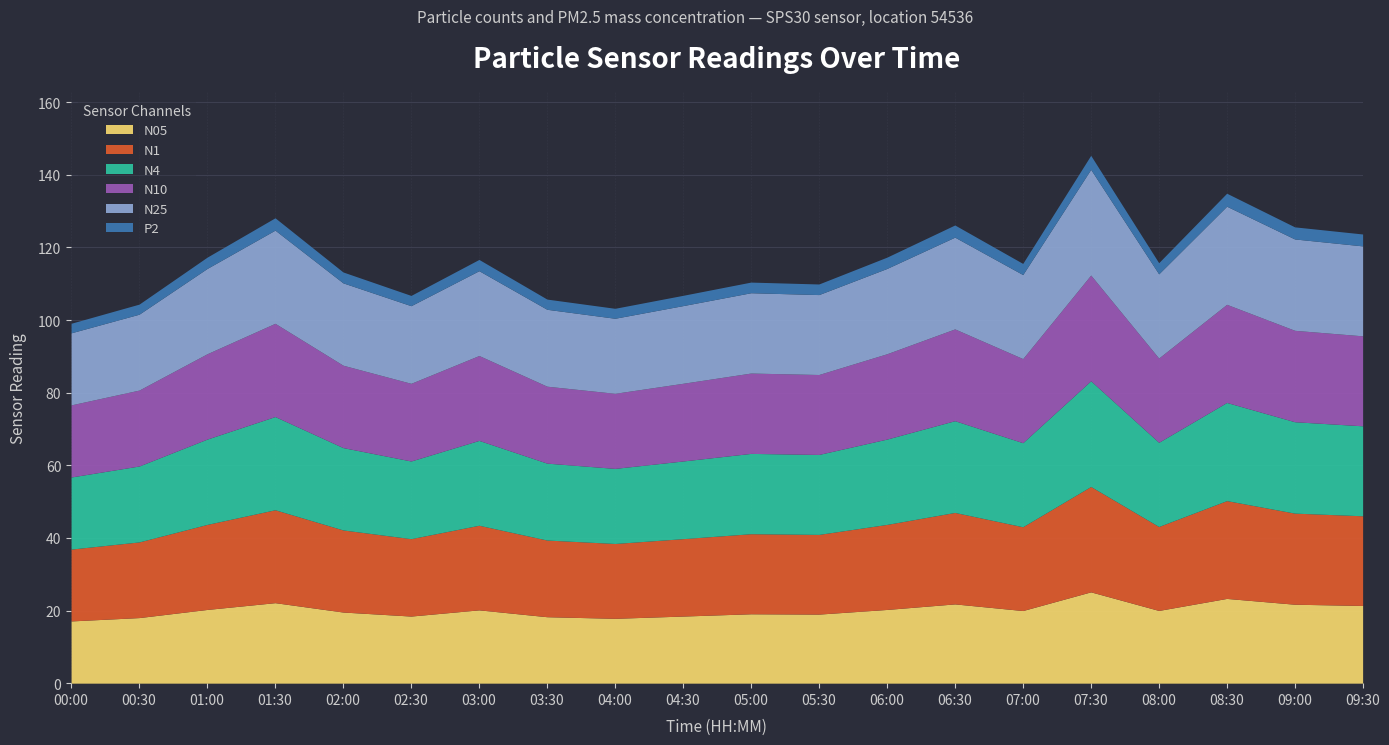

True or false: N10 and P2 intersect in this chart.

False